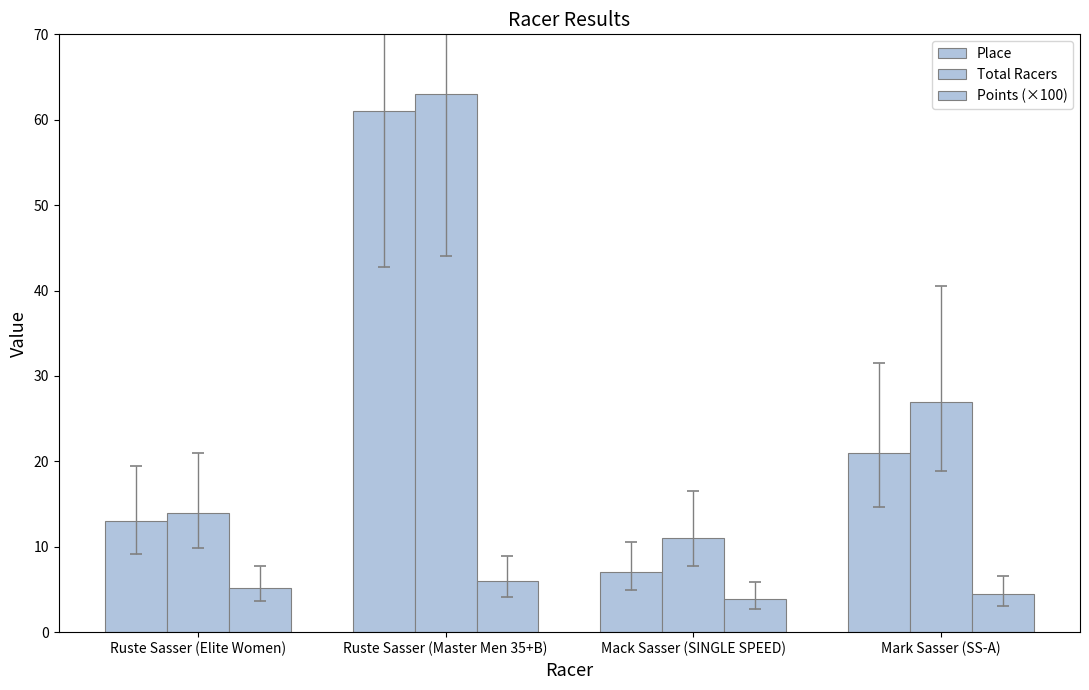

How many series are shown in this chart?

3